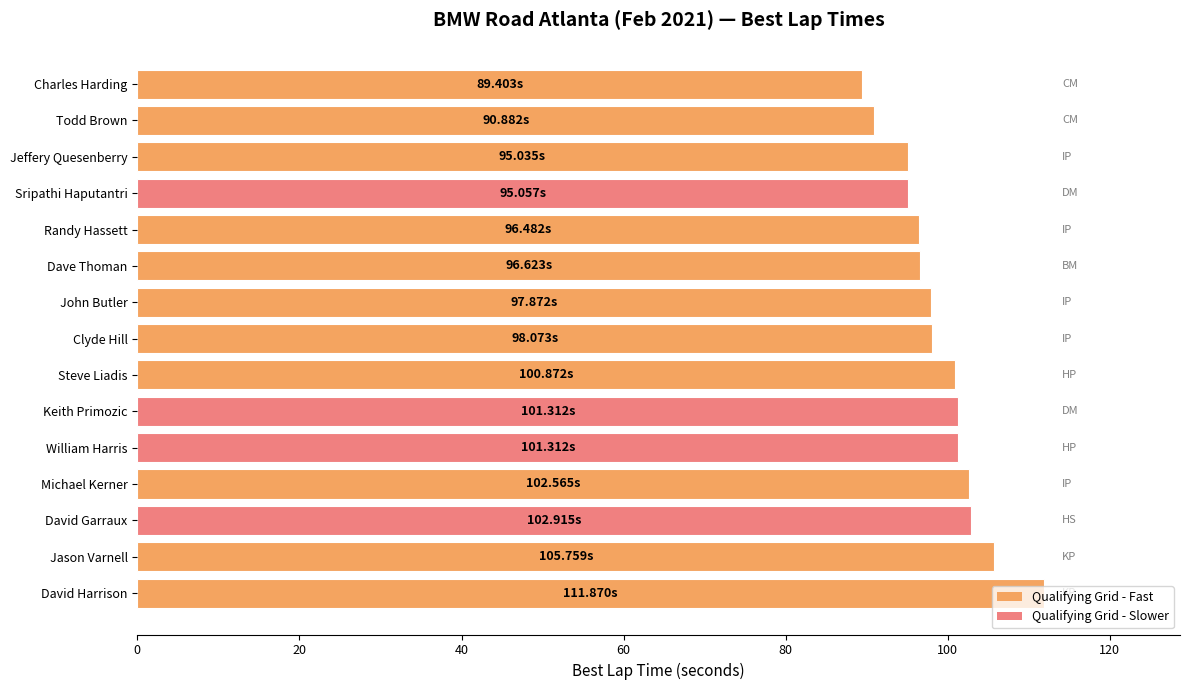

What is the change in value from Charles Harding to Randy Hassett?

+7.1